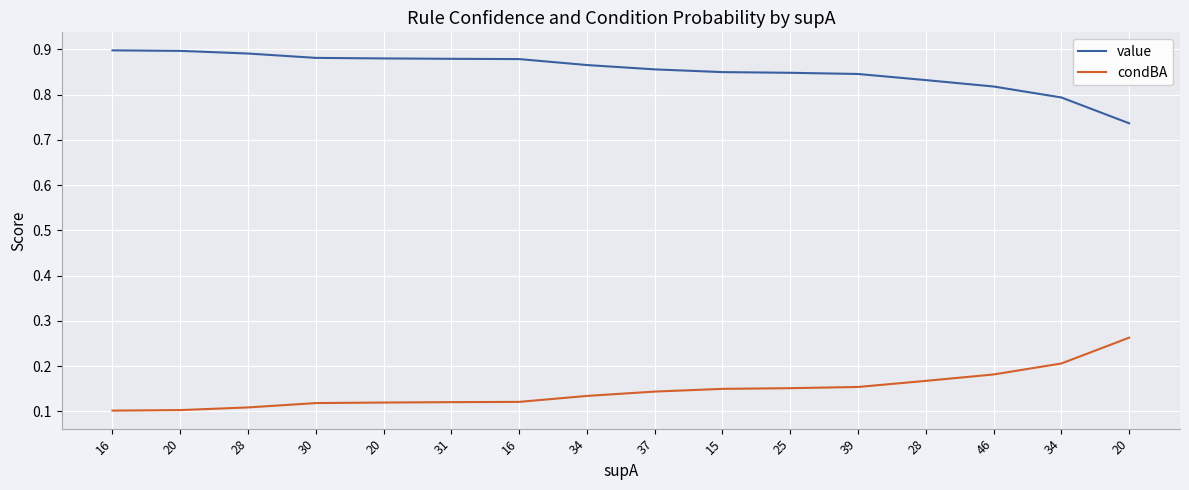

Between 30 and 20, which series saw the biggest shift?

value